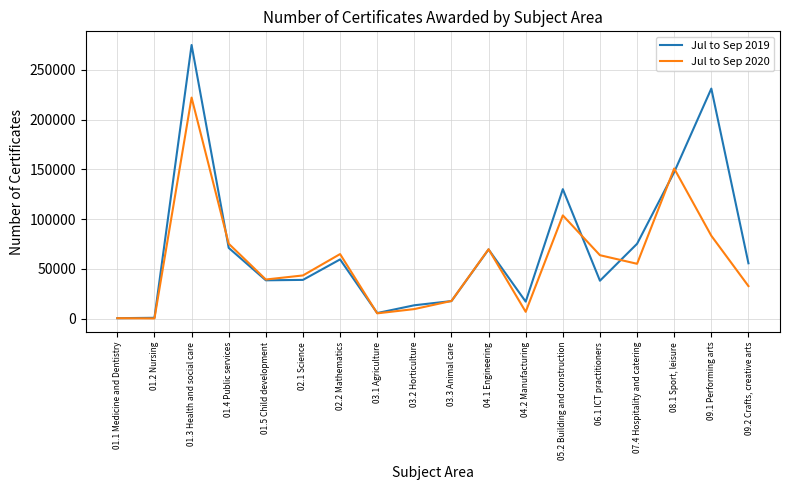

What is the difference between the highest and lowest values at 03.2 Horticulture?

3830